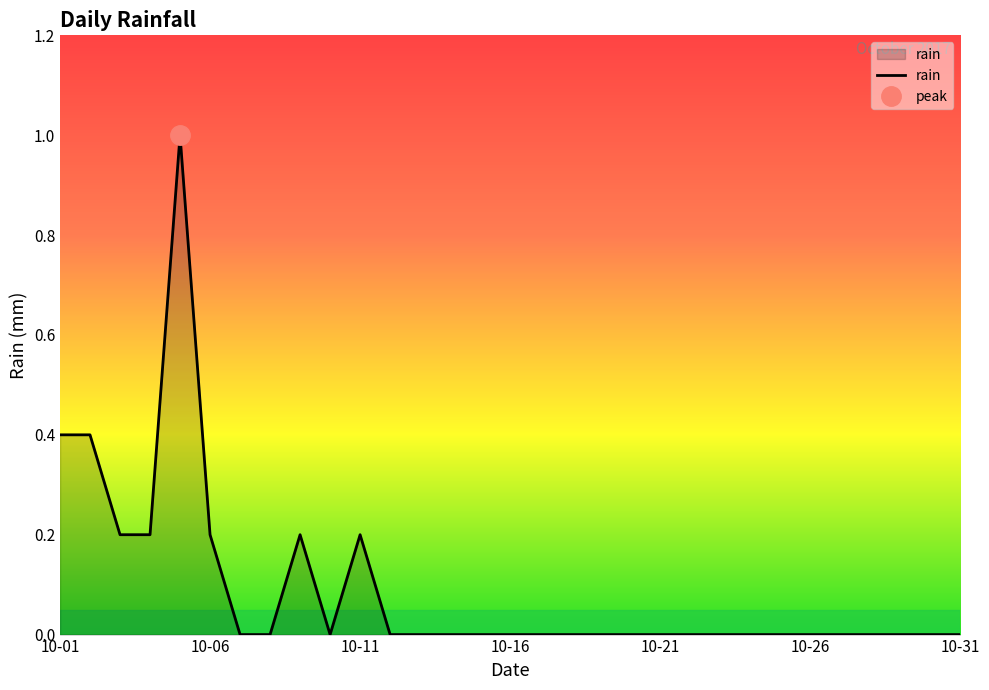

Reading left to right, what are all the values shown in this chart?

0.4	0.4	0.2	0.2	1.0	0.2	0.0	0.0	0.2	0.0	0.2	0.0	0.0	0.0	0.0	0.0	0.0	0.0	0.0	0.0	0.0	0.0	0.0	0.0	0.0	0.0	0.0	0.0	0.0	0.0	0.0